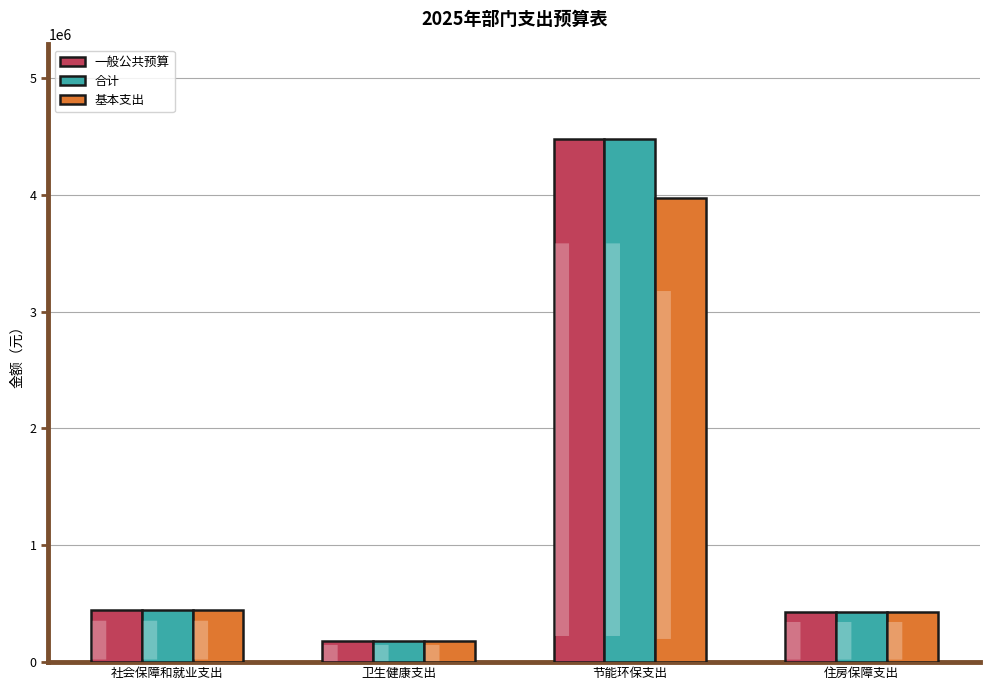

The value of 基本支出 at 节能环保支出 is 1113711.3. True or false?

False